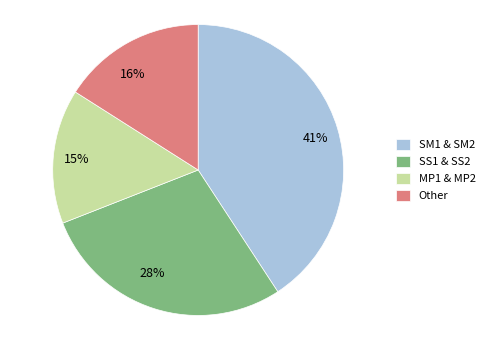

Is there any slice that represents more than half of the pie?

No